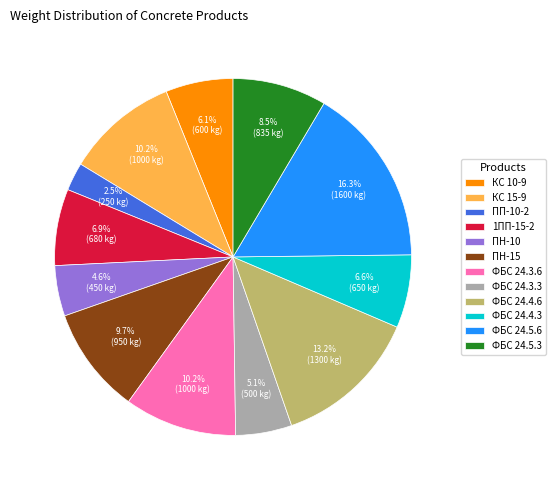

To the nearest percent, what percentage of the pie is ПН-15?

10%